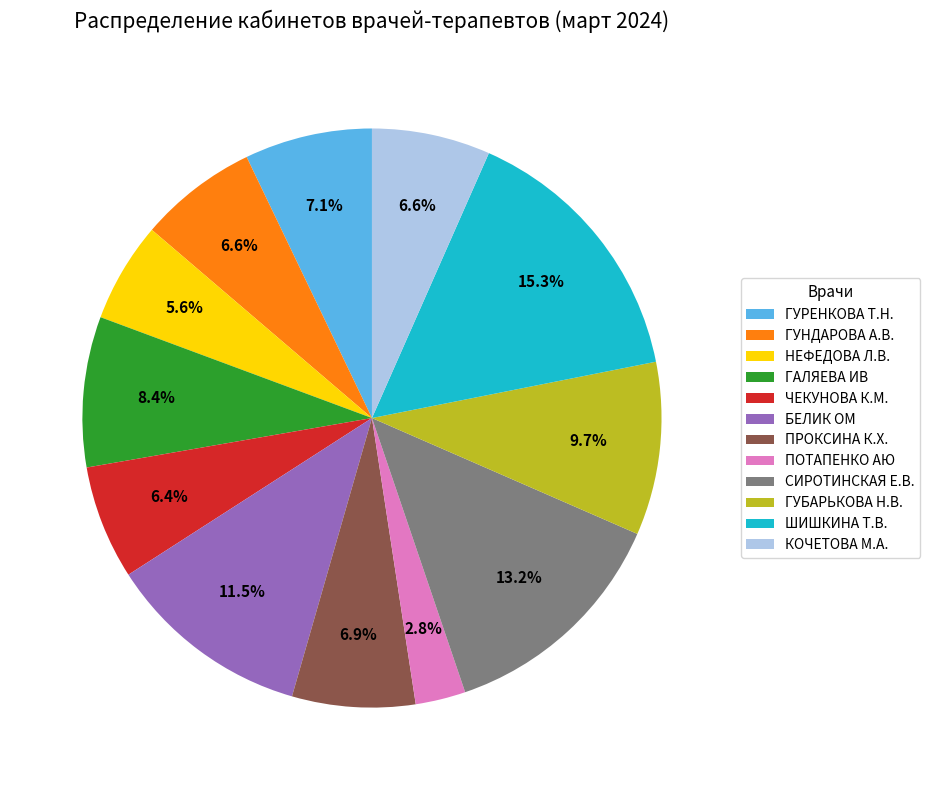

Does НЕФЕДОВА Л.В. account for over 50% of the chart?

No